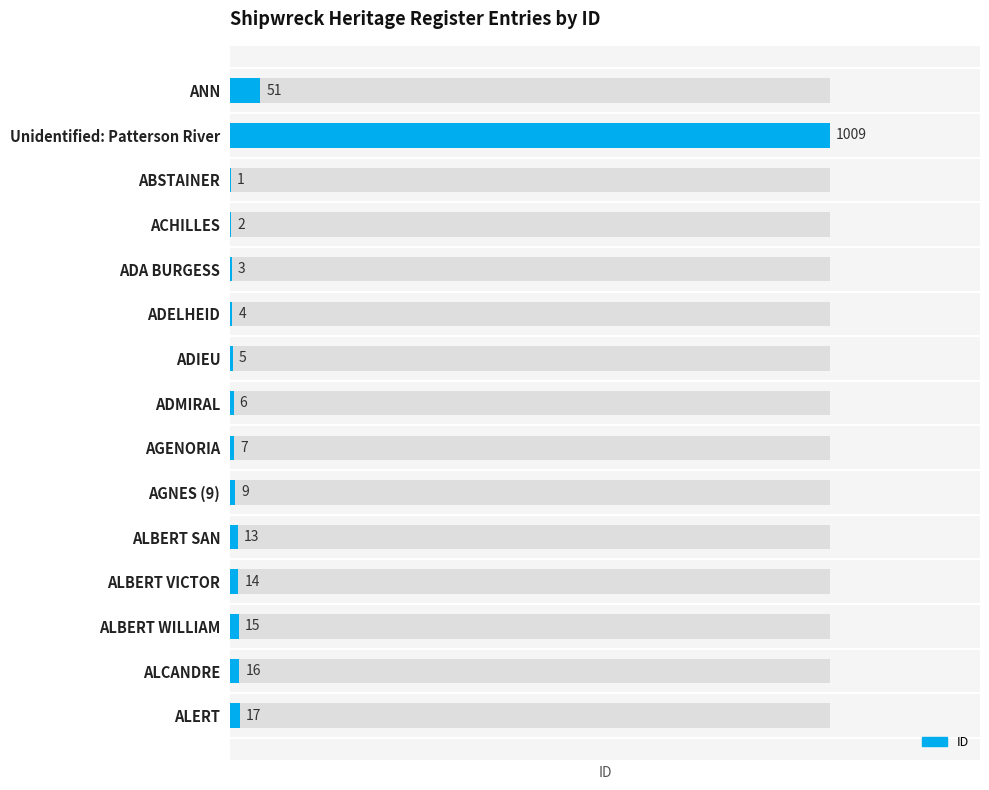

Reading left to right, transcribe all the data shown in this chart.

51	1009	1	2	3	4	5	6	7	9	13	14	15	16	17